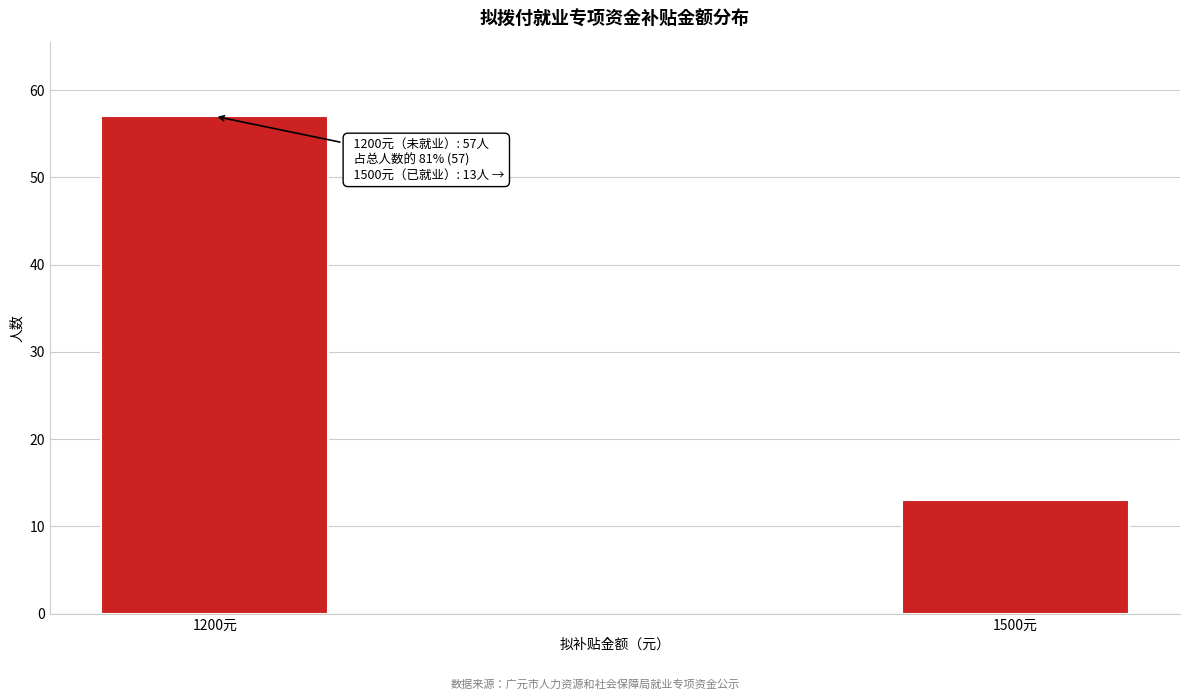

Reading left to right, transcribe all the data shown in this chart.

1200元=57	1500元=13